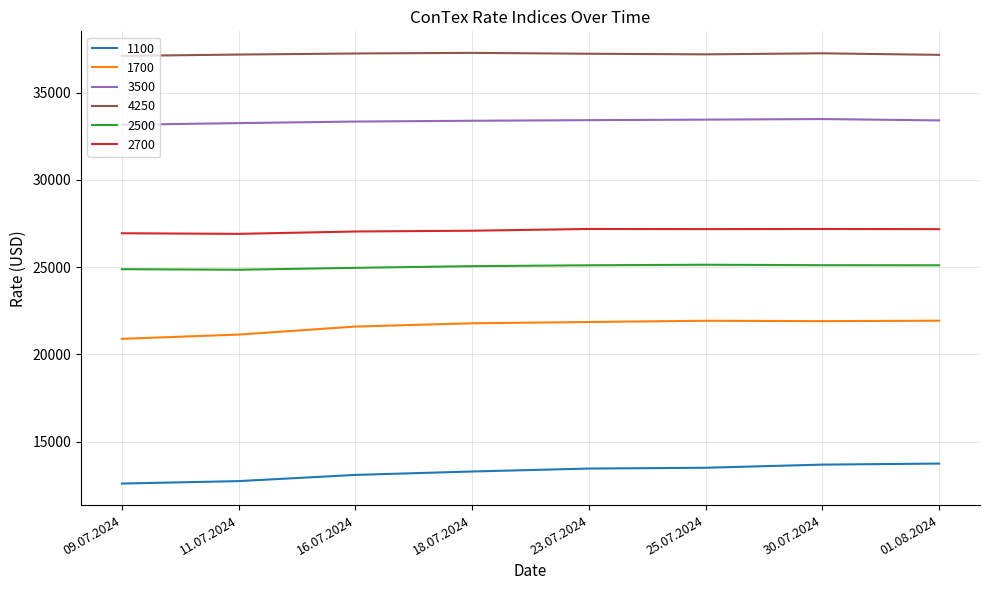

The 2700 series shows 5907 at 23.07.2024. True or false?

False